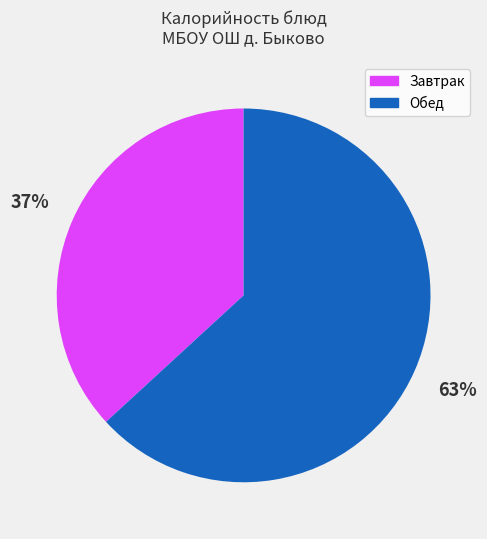

What is the largest slice in the pie chart?

Обед